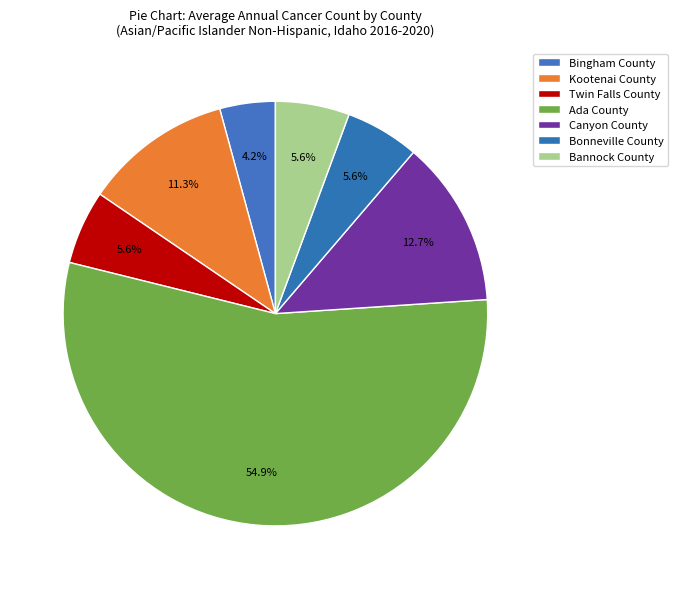

Is it true that Bannock County is 1% of the pie?

False